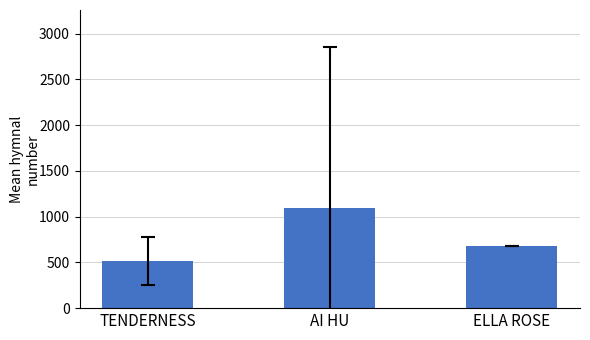

List the labels in order of value, largest first.

AI HU, ELLA ROSE, TENDERNESS